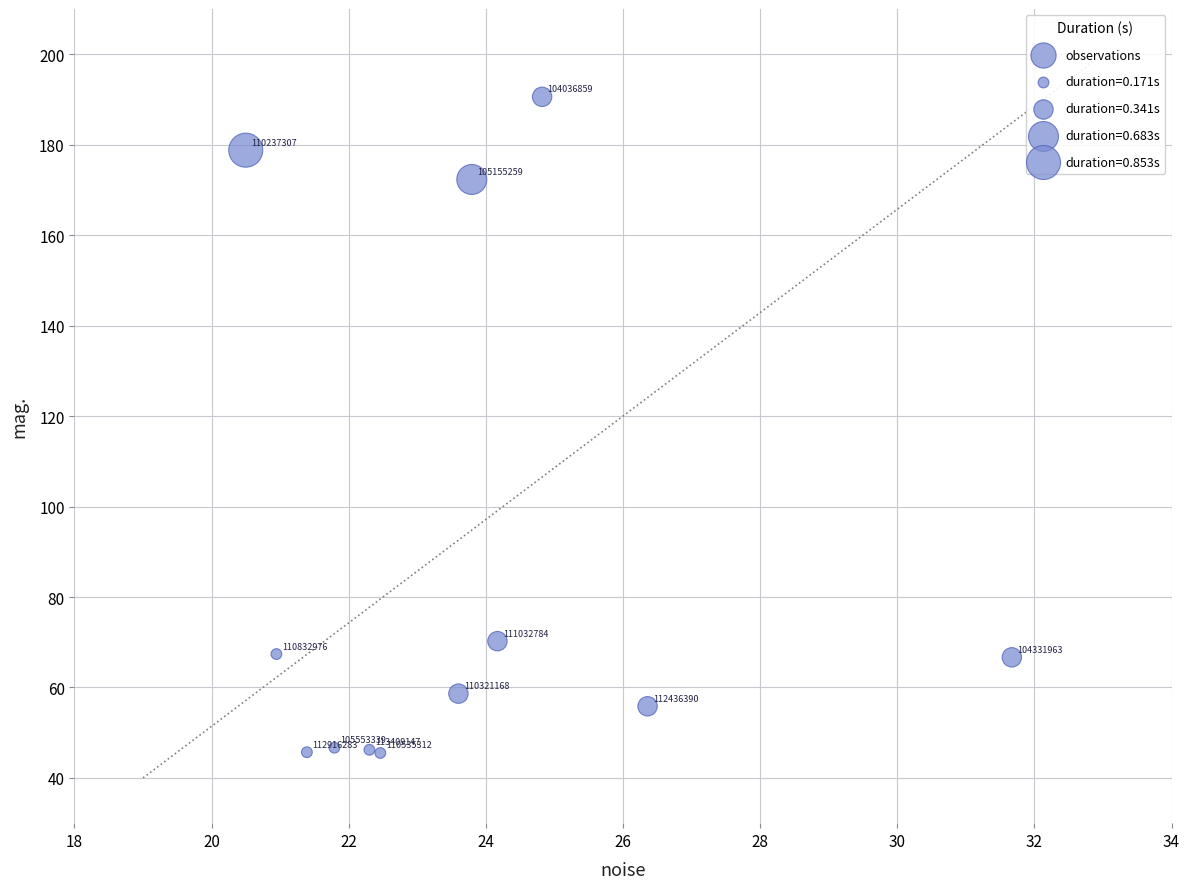

What Y value in the scatter plot is closest to 118?

70.2